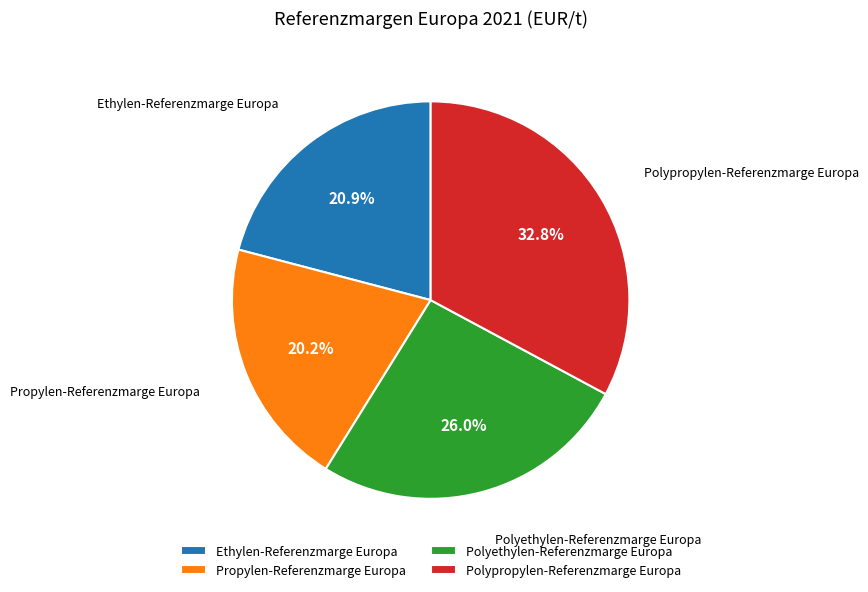

What is the largest slice in the pie chart?

Polypropylen-Referenzmarge Europa